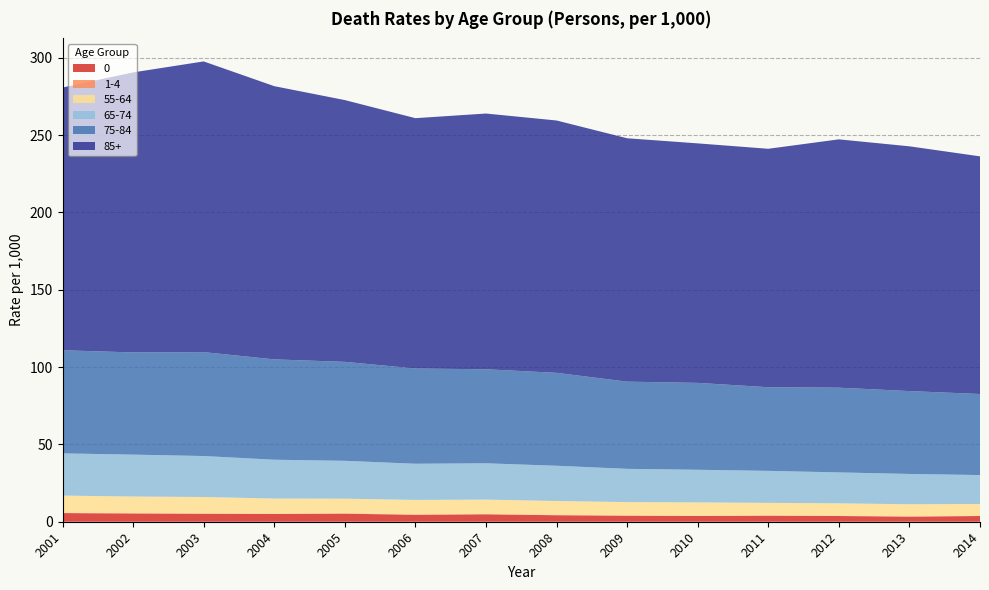

Reading left to right, transcribe all the data shown in this chart.

0: 5.6	5.3	5.1	5.0	5.2	4.5	4.8	4.2	3.9	3.7	3.9	3.7	3.3	3.7
1-4: 0.2	0.3	0.3	0.2	0.3	0.2	0.2	0.2	0.2	0.2	0.2	0.2	0.2	0.1
55-64: 11.1	10.7	10.6	9.8	9.4	9.4	9.3	9.0	8.6	8.6	8.1	8.0	7.8	7.7
65-74: 27.3	27.1	26.5	25.1	24.5	23.4	23.5	22.8	21.5	21.1	20.7	20.0	19.6	18.7
75-84: 66.7	66.1	67.2	64.9	64.0	61.6	60.8	60.1	56.4	56.2	54.1	54.8	53.6	52.4
85+: 169.9	181.1	188.0	176.7	169.3	161.9	165.4	163.2	157.4	154.9	154.2	160.6	158.3	153.7